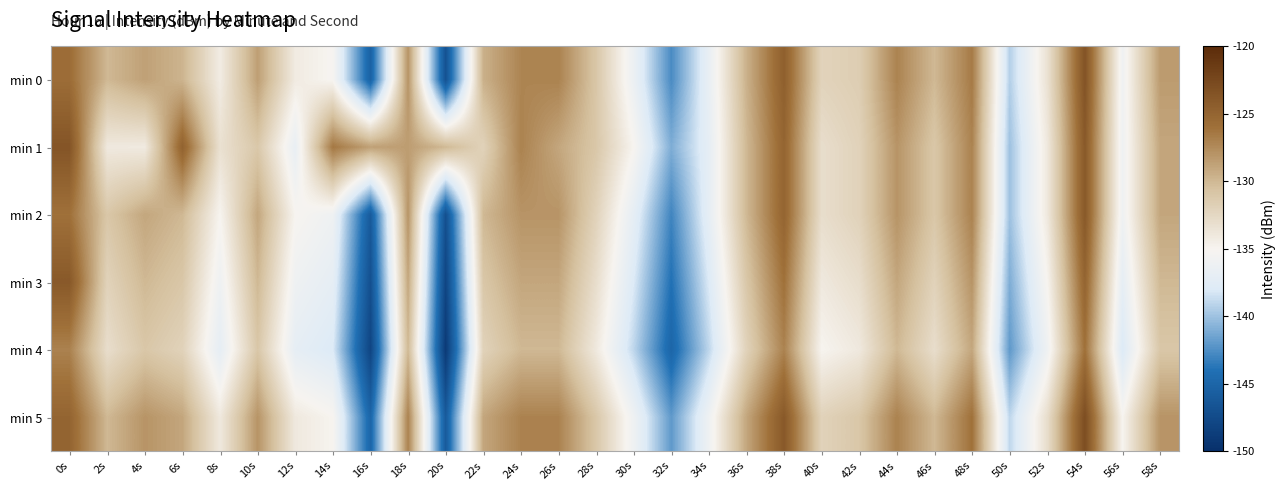

At which category is the sum across all series the highest?

54s